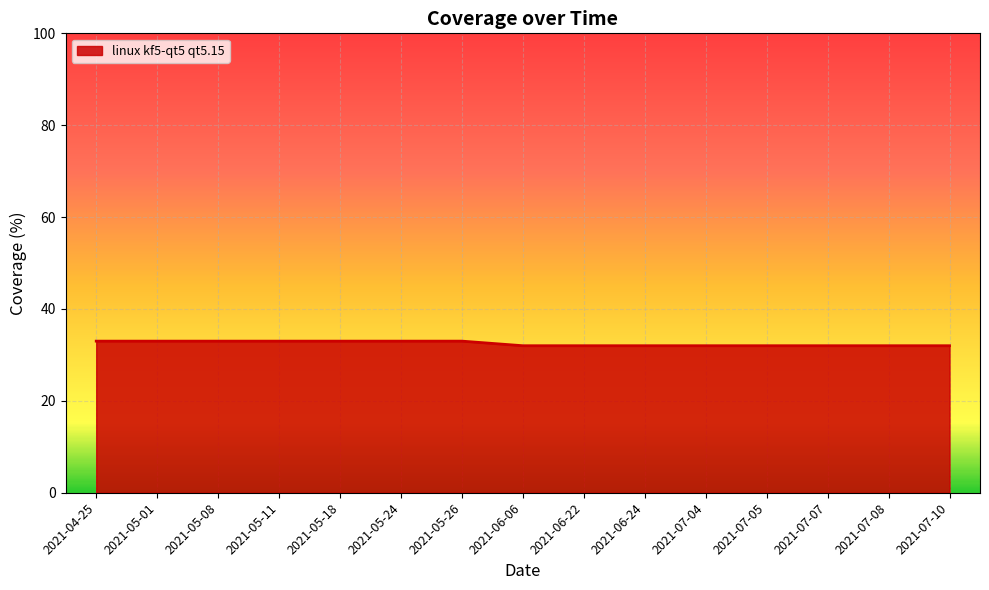

The value at 2021-05-01 is 33. True or false?

True